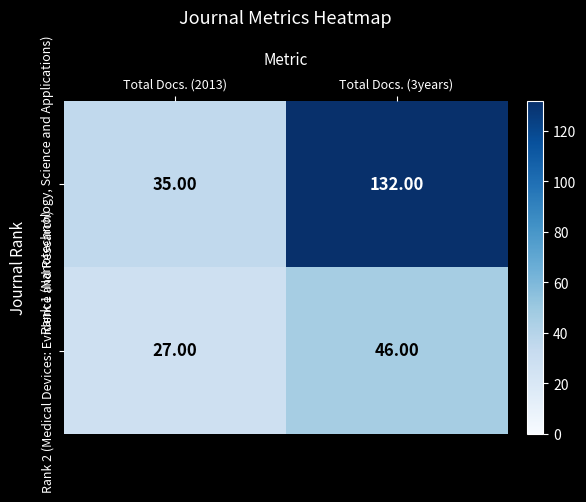

Which series has the largest total across all categories?

Rank 1 (Nanotechnology, Science and Applications)